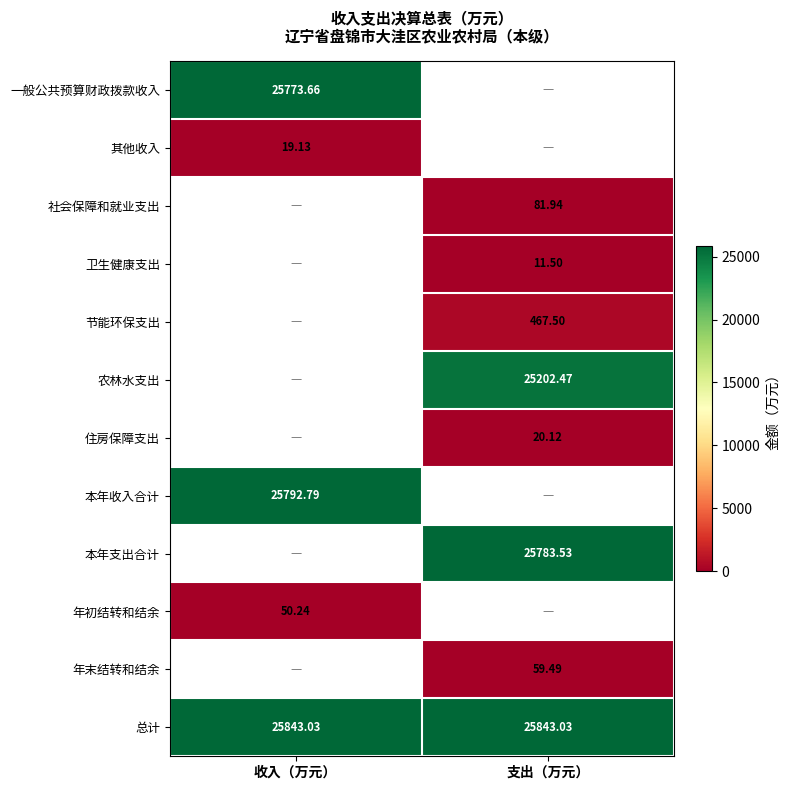

Rank the series at 支出（万元） from lowest to highest value.

卫生健康支出, 一般公共预算财政拨款收入, 其他收入, 住房保障支出, 年末结转和结余, 社会保障和就业支出, 节能环保支出, 农林水支出, 本年收入合计, 本年支出合计, 年初结转和结余, 总计